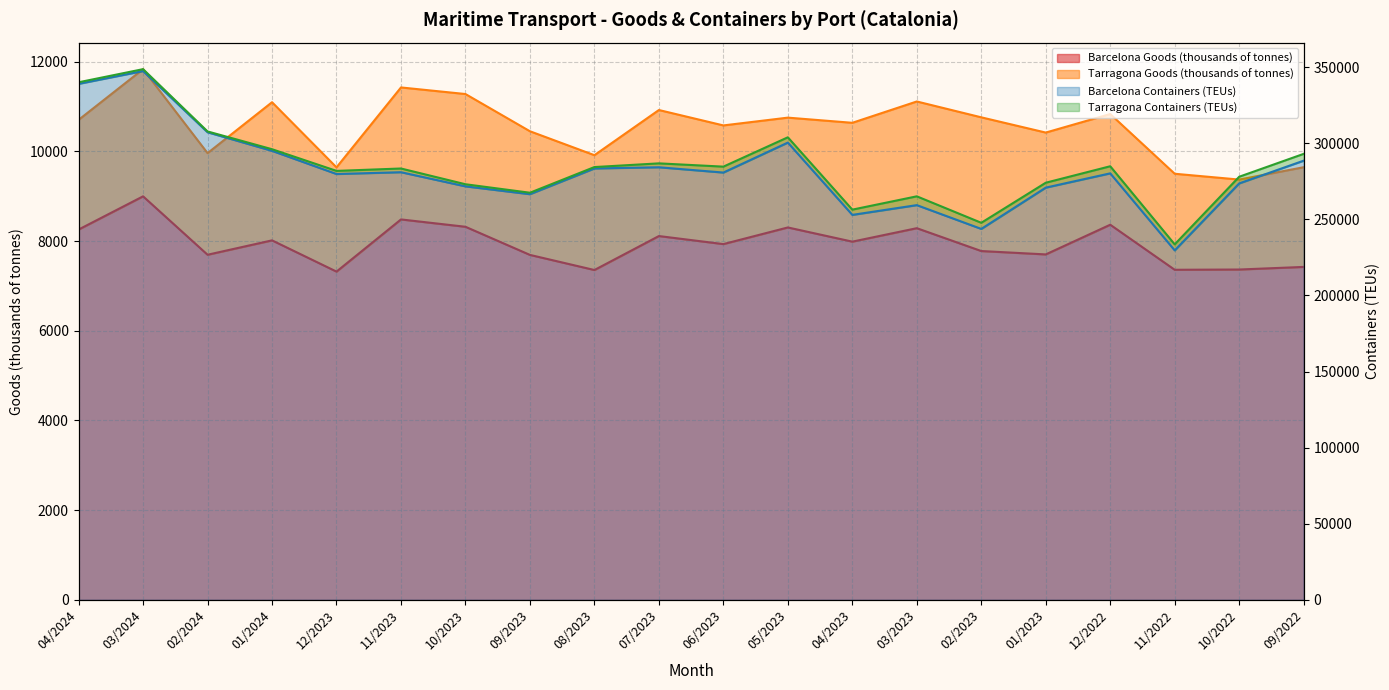

True or false: Barcelona Containers (TEUs) and Barcelona Goods (thousands of tonnes) intersect in this chart.

False